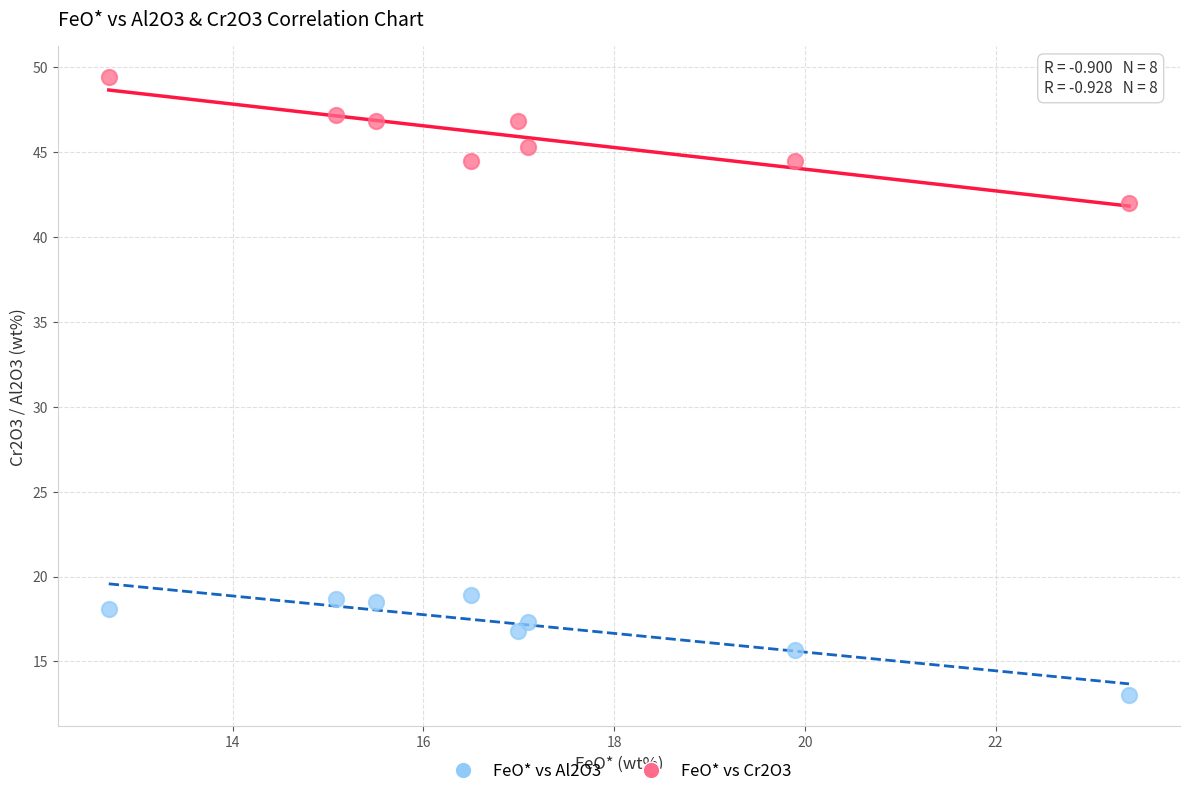

Which series has the largest Y range (max minus min)?

FeO* vs Cr2O3